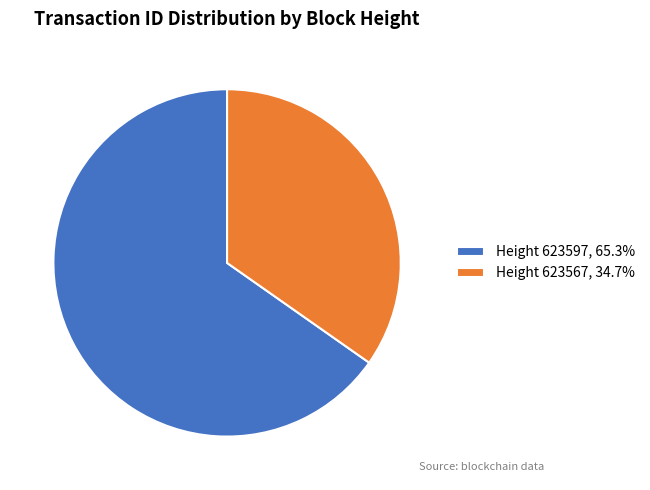

Is the sum of Height 623597, 65.3% and Height 623567, 34.7% greater than half?

Yes